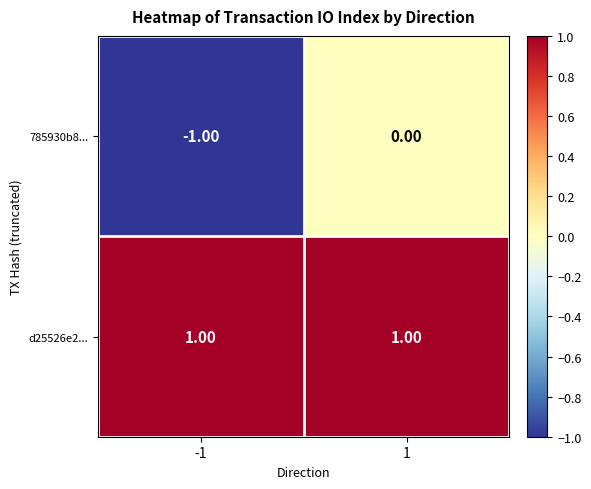

Which series has the largest total across all categories?

d25526e2...